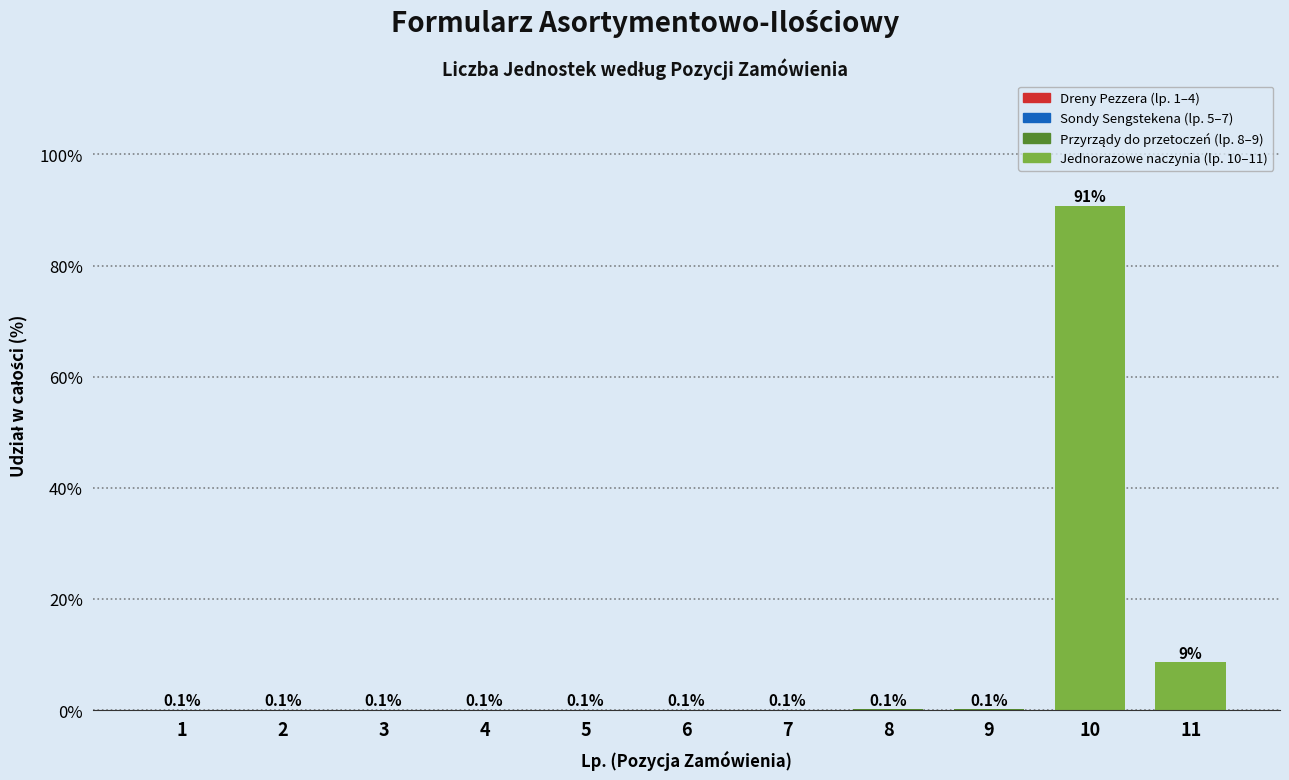

Reading left to right, extract all data points from this chart.

1=0.1	2=0.1	3=0.1	4=0.1	5=0.1	6=0.1	7=0.1	8=0.1	9=0.1	10=90.7	11=8.6